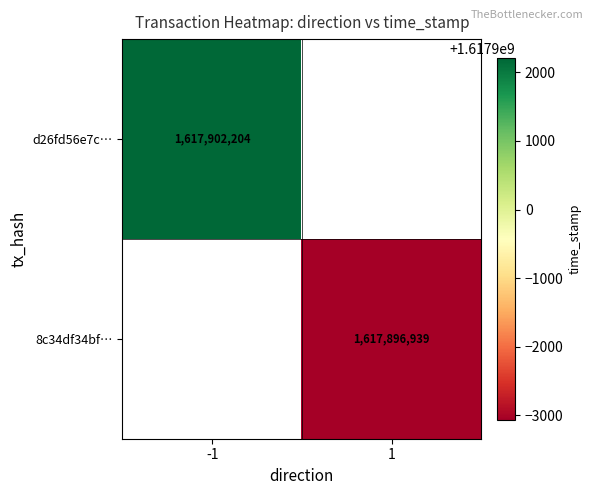

The 8c34df34bf… series shows 1617896939 at 1. True or false?

True